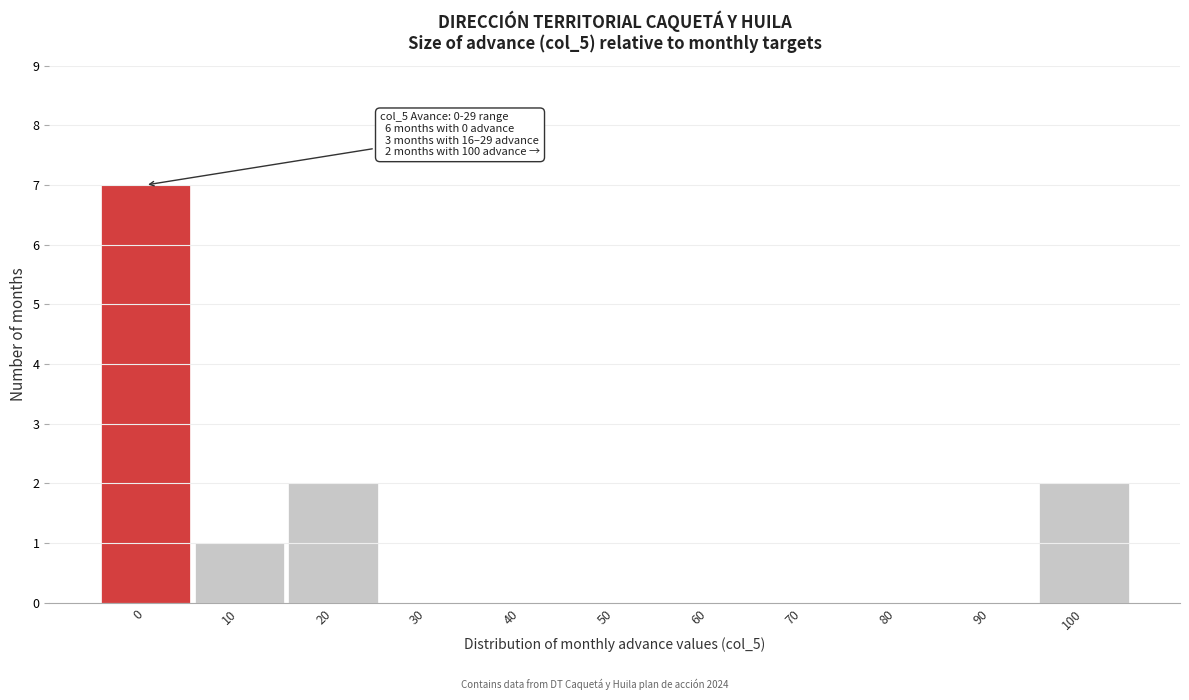

Reading right to left, transcribe all the data shown in this chart.

100=2	90=0	80=0	70=0	60=0	50=0	40=0	30=0	20=2	10=1	0=7